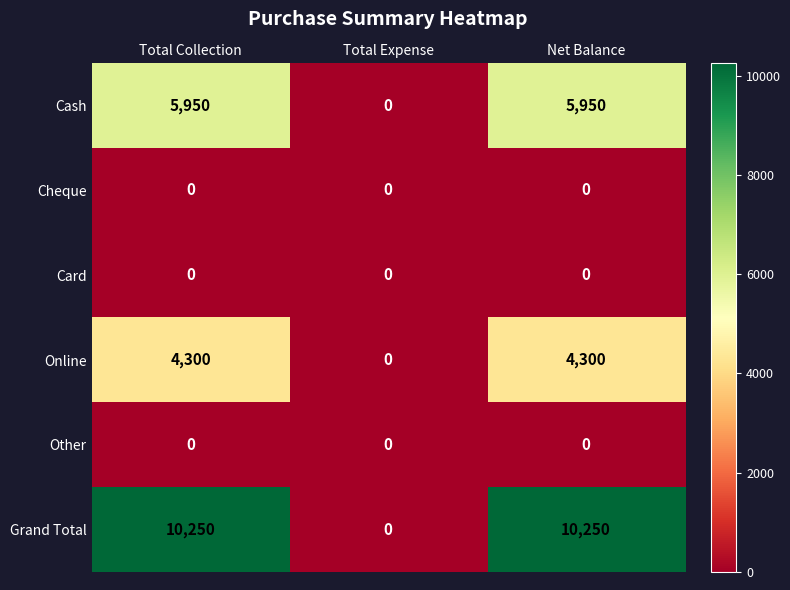

What is the spread (max minus min) of values at Total Collection?

10250